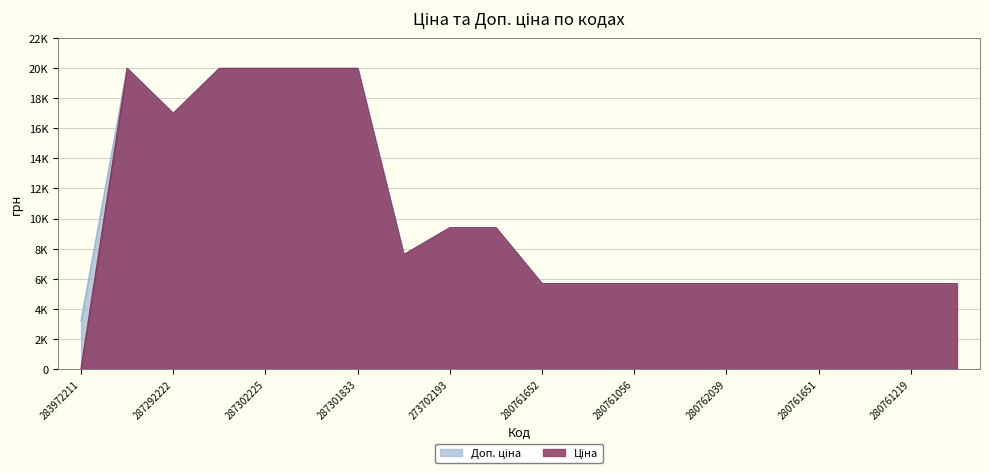

Reading left to right, what are all the values shown in this chart?

Ціна: 283972211=32.0	287302223=19964.2	287292222=16976.3	287302226=19964.2	287302225=19964.2	287302224=19964.2	287301833=19964.2	284392211=7596.5	273702193=9384.0	273702194=9384.0	280761652=5673.8	280761644=5673.8	280761056=5673.8	280761054=5673.8	280762039=5673.8	280761857=5673.8	280761651=5673.8	280761650=5673.8	280761219=5673.8	280761055=5673.8
Доп. ціна: 283972211=3205.0	287302223=19964.2	287292222=16976.3	287302226=19964.2	287302225=19964.2	287302224=19964.2	287301833=19964.2	284392211=7596.5	273702193=9384.0	273702194=9384.0	280761652=5673.8	280761644=5673.8	280761056=5673.8	280761054=5673.8	280762039=5673.8	280761857=5673.8	280761651=5673.8	280761650=5673.8	280761219=5673.8	280761055=5673.8